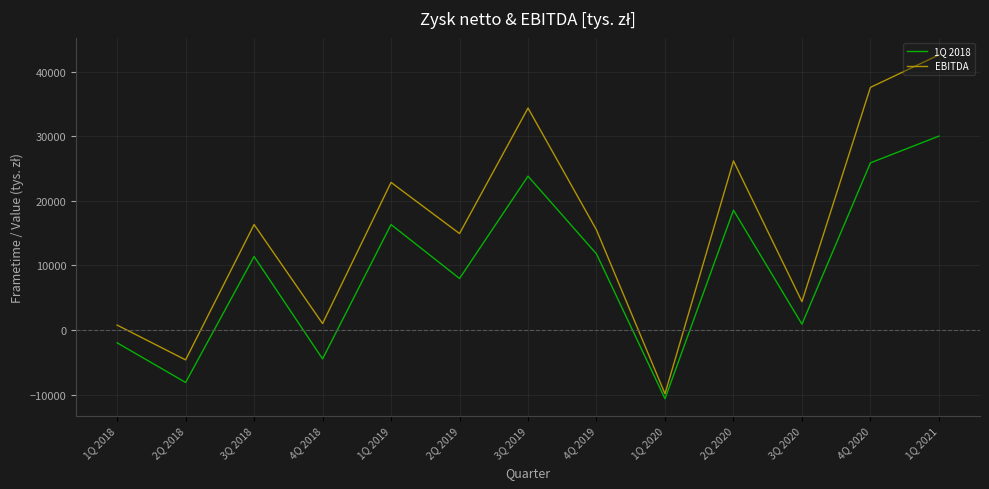

Which label corresponds to the smallest value in the chart?

1Q 2020